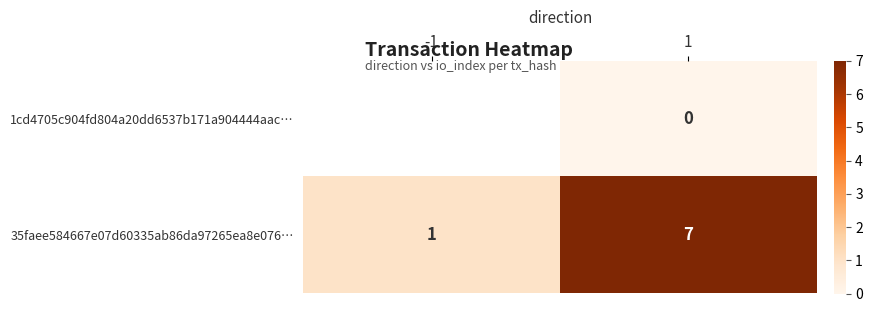

Which label corresponds to the smallest value in the chart?

1